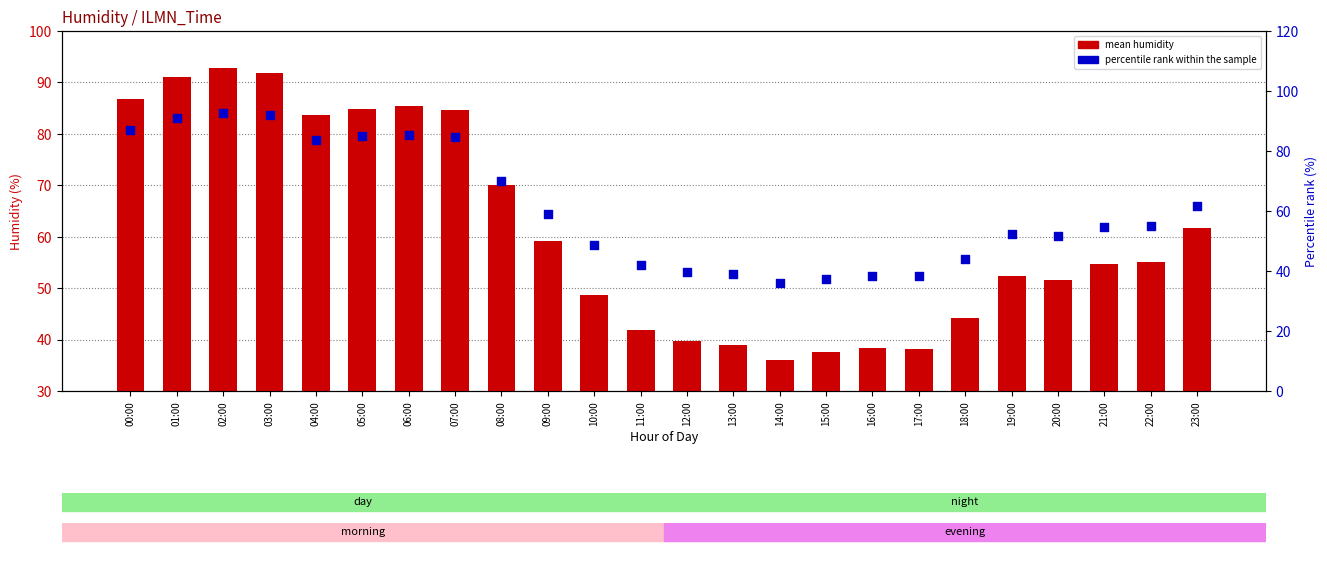

Which series has the largest total across all categories?

mean humidity